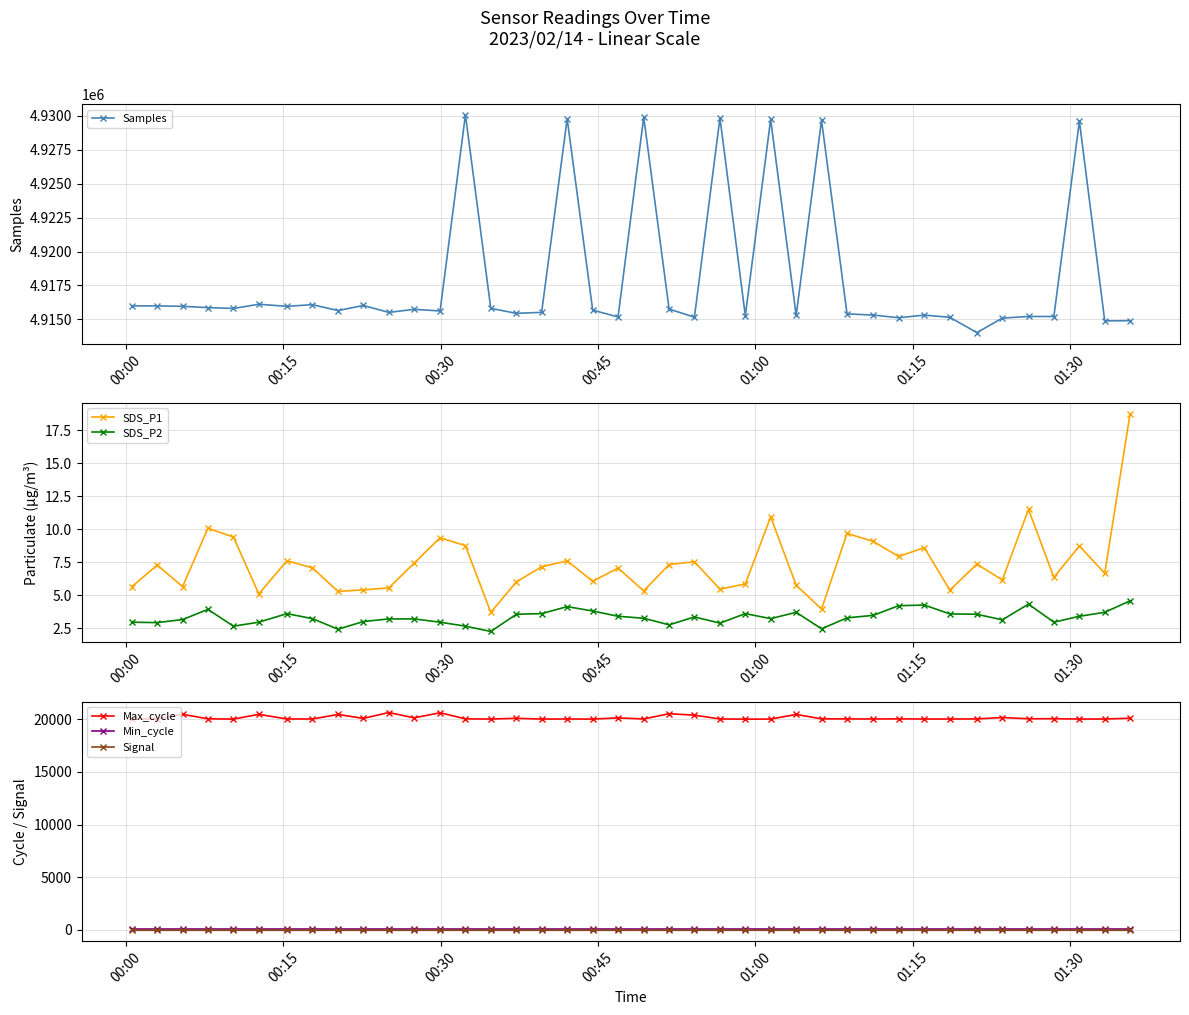

True or false: Max_cycle and Signal intersect in this chart.

False